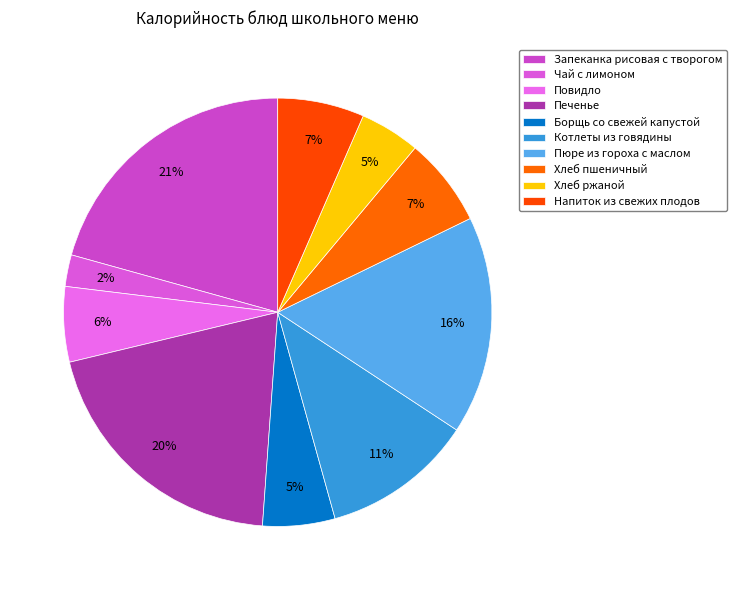

What is the change in value from Повидло to Котлеты из говядины?

+101